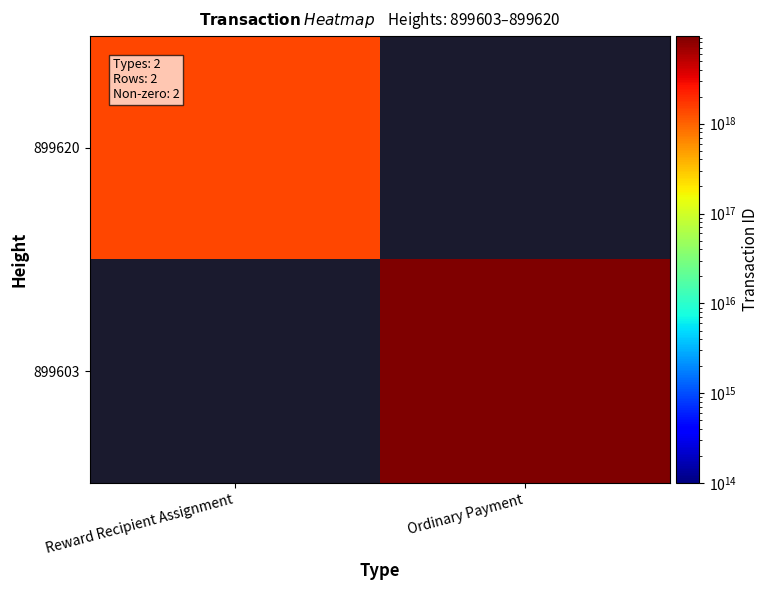

List the series in order of their overall mean, lowest first.

899620, 899603